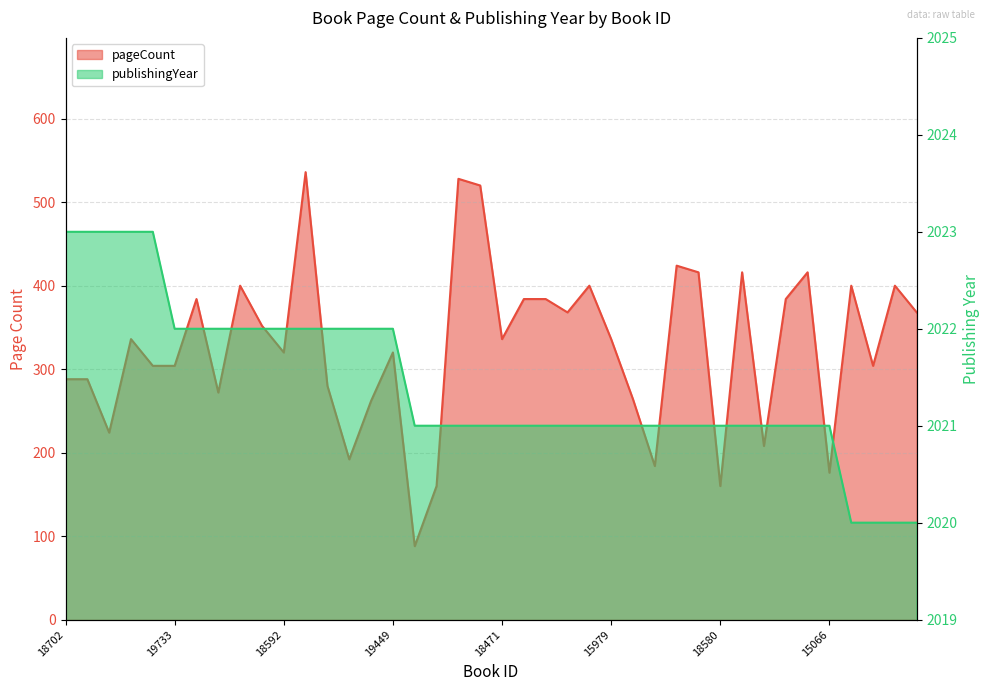

What position from the right is 18702?

40